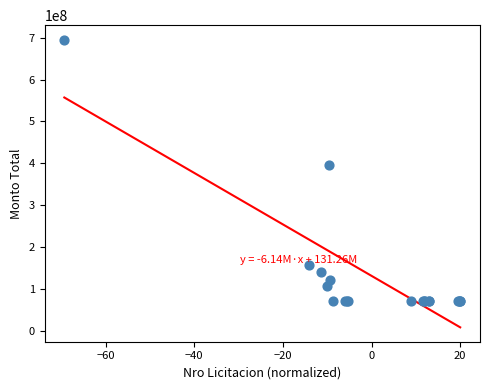

What Y value in the scatter plot is closest to 383763000?

396557496